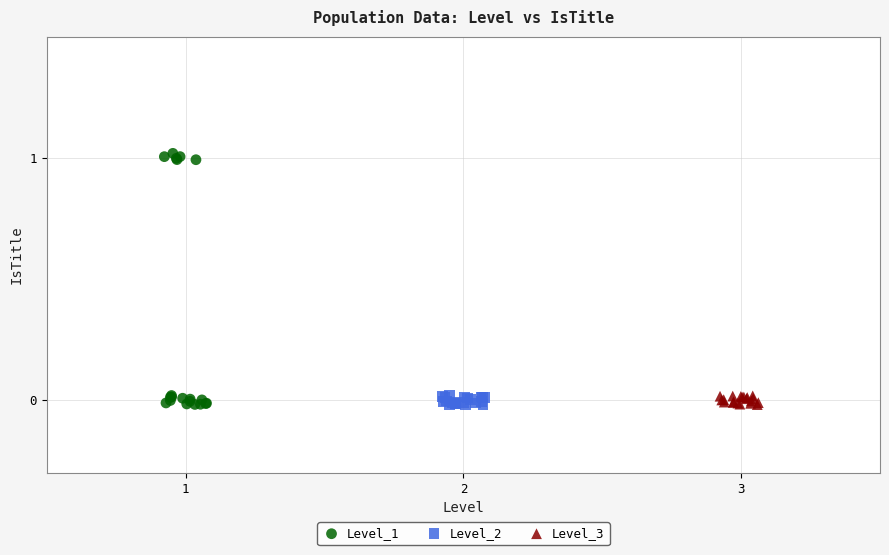

Which series has the largest Y range (max minus min)?

Level_1